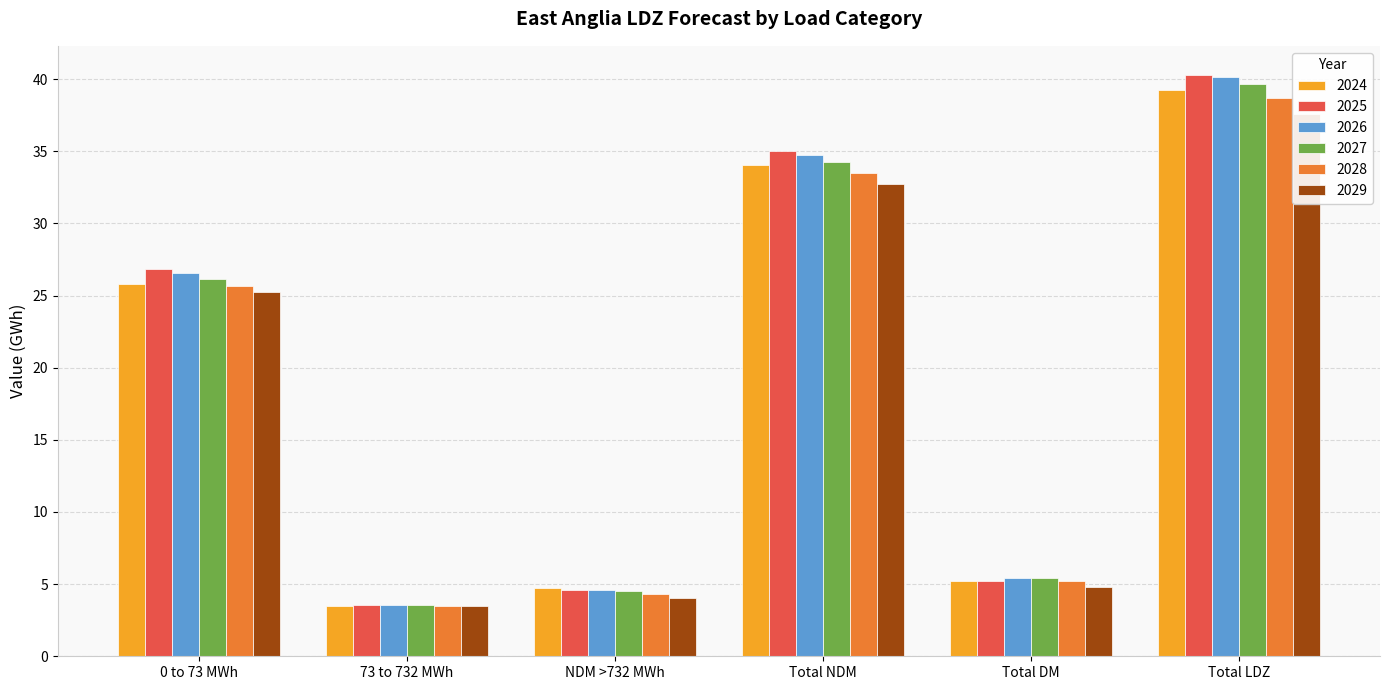

Reading left to right, what are all the values shown in this chart?

2024: 25.8	3.5	4.7	34.0	5.2	39.2
2025: 26.9	3.5	4.6	35.0	5.2	40.3
2026: 26.5	3.6	4.6	34.7	5.4	40.2
2027: 26.1	3.6	4.5	34.2	5.5	39.7
2028: 25.7	3.5	4.3	33.5	5.2	38.7
2029: 25.2	3.5	4.0	32.8	4.8	37.6